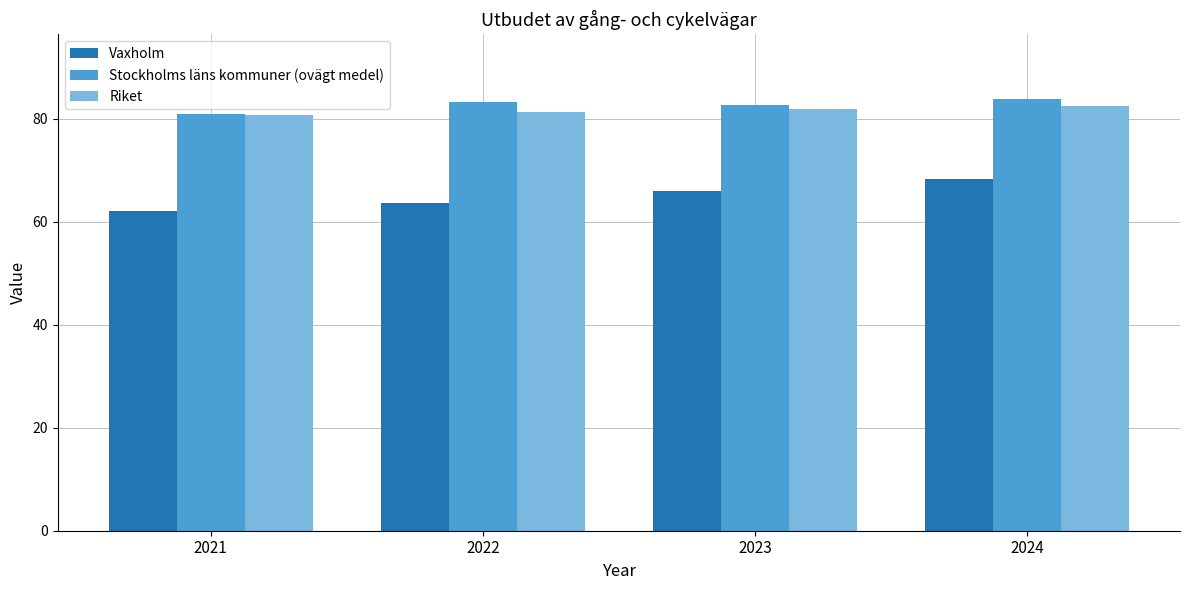

True or false: Vaxholm has a value of 106.6 at 2022.

False